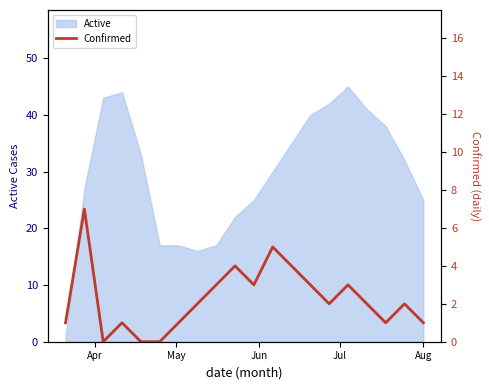

What is the greatest value displayed?

7